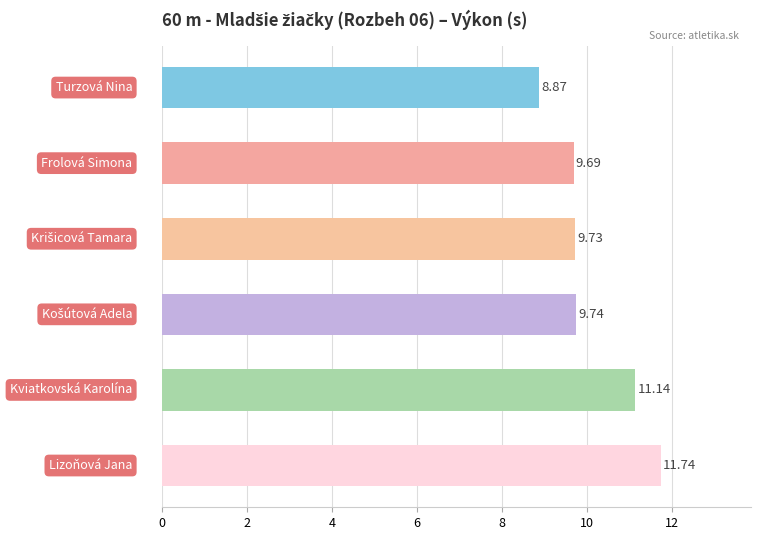

How many categories are shown in the chart?

6